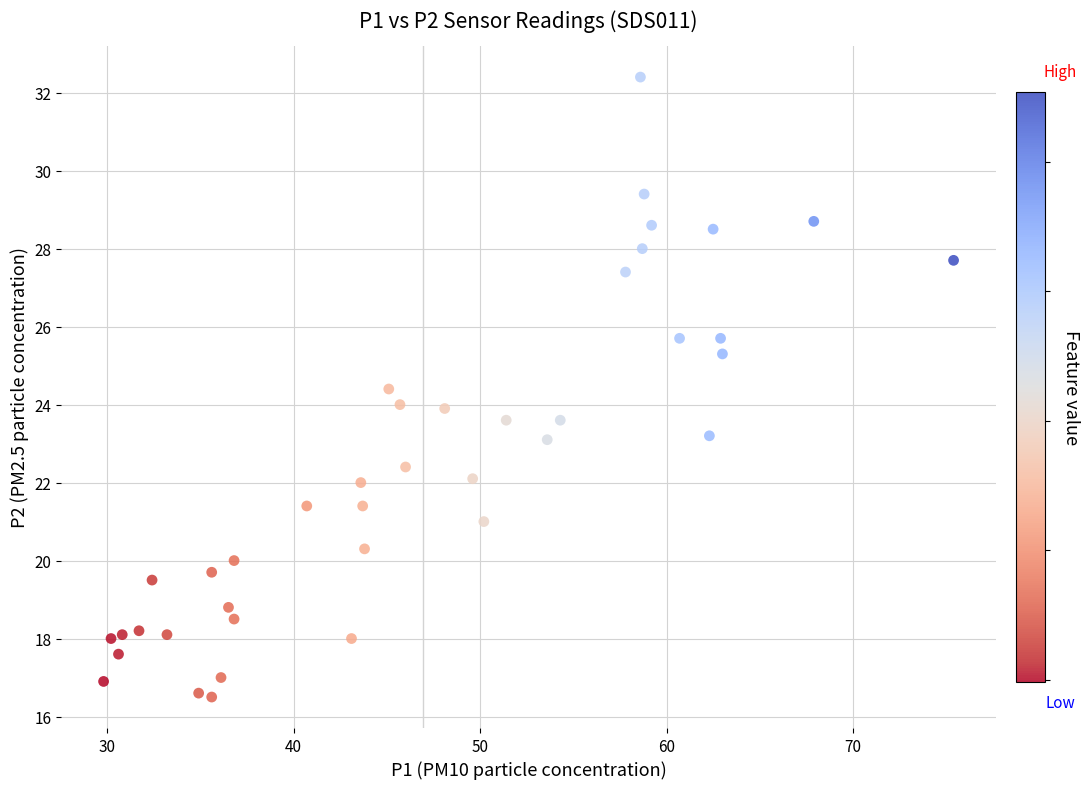

What is the range of Y values (max minus min)?

15.9